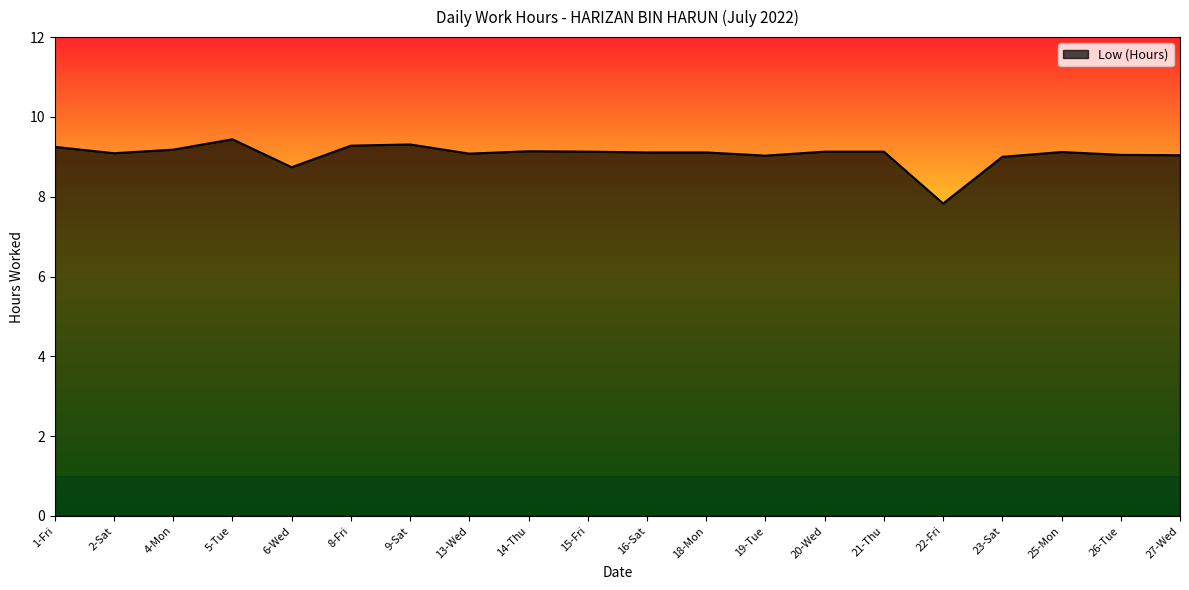

Is it true that the value at 5-Tue is 9.4?

True